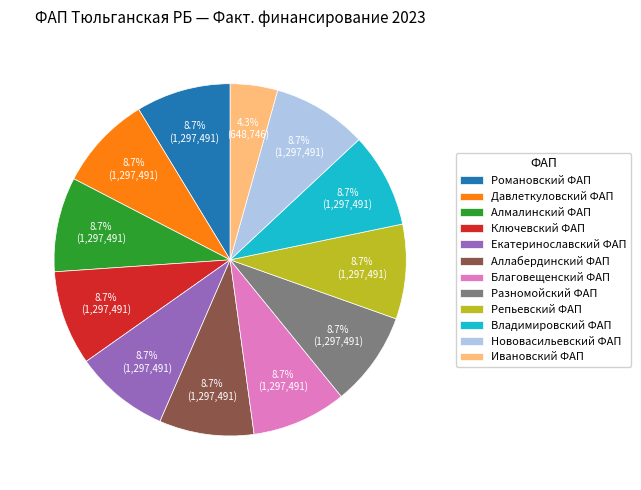

How many segments does this pie chart have?

12